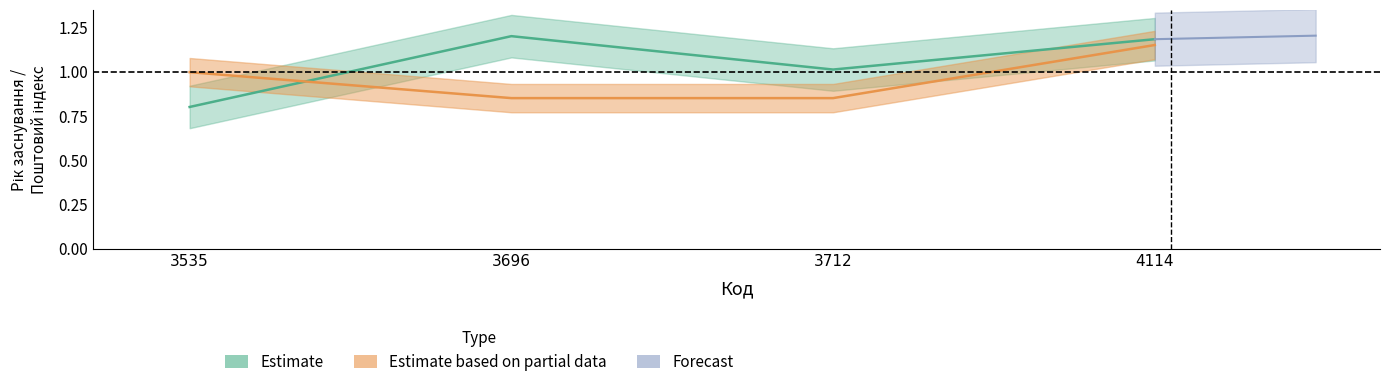

What is the average value of the Estimate based on partial data series?

1.0